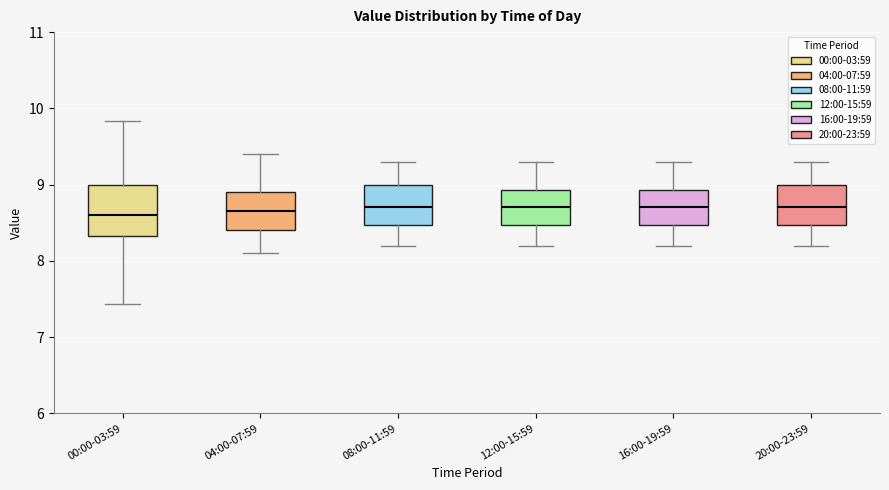

Reading left to right, read every box against the y-axis: the position of its median line, the range the box covers, and the ends of its whiskers. The values are not printed on the chart, so give them approximately, as read against the axis.

00:00-03:59: median 8.6, box 8.3 to 9.0, whiskers 7.4 to 9.8
04:00-07:59: median 8.7, box 8.4 to 8.9, whiskers 8.1 to 9.4
08:00-11:59: median 8.7, box 8.5 to 9.0, whiskers 8.2 to 9.3
12:00-15:59: median 8.7, box 8.5 to 8.9, whiskers 8.2 to 9.3
16:00-19:59: median 8.7, box 8.5 to 8.9, whiskers 8.2 to 9.3
20:00-23:59: median 8.7, box 8.5 to 9.0, whiskers 8.2 to 9.3